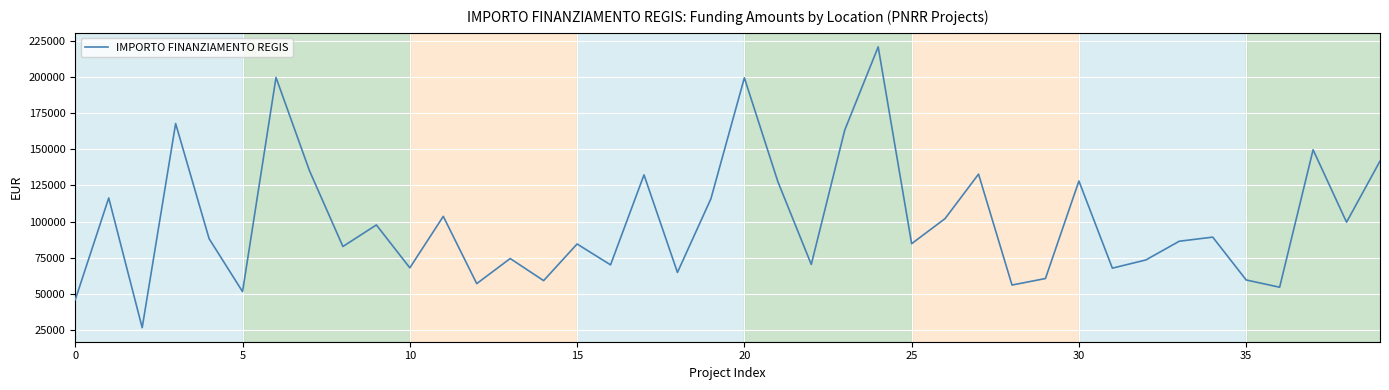

What is the smallest value displayed?

26730.0